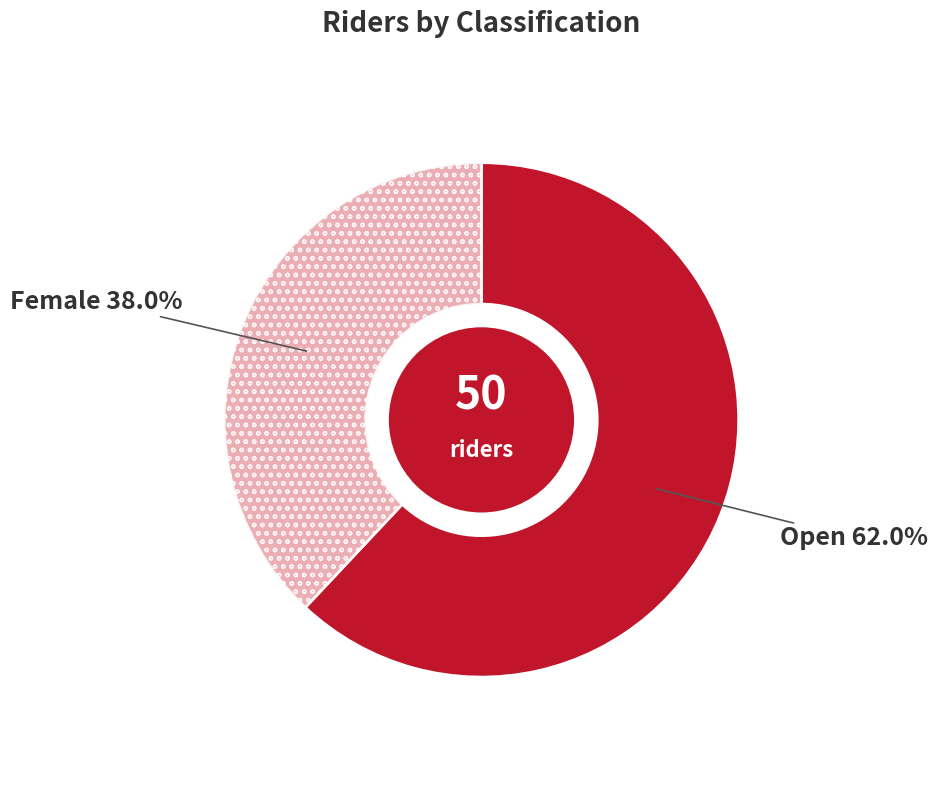

Is there any slice that represents more than half of the pie?

Yes